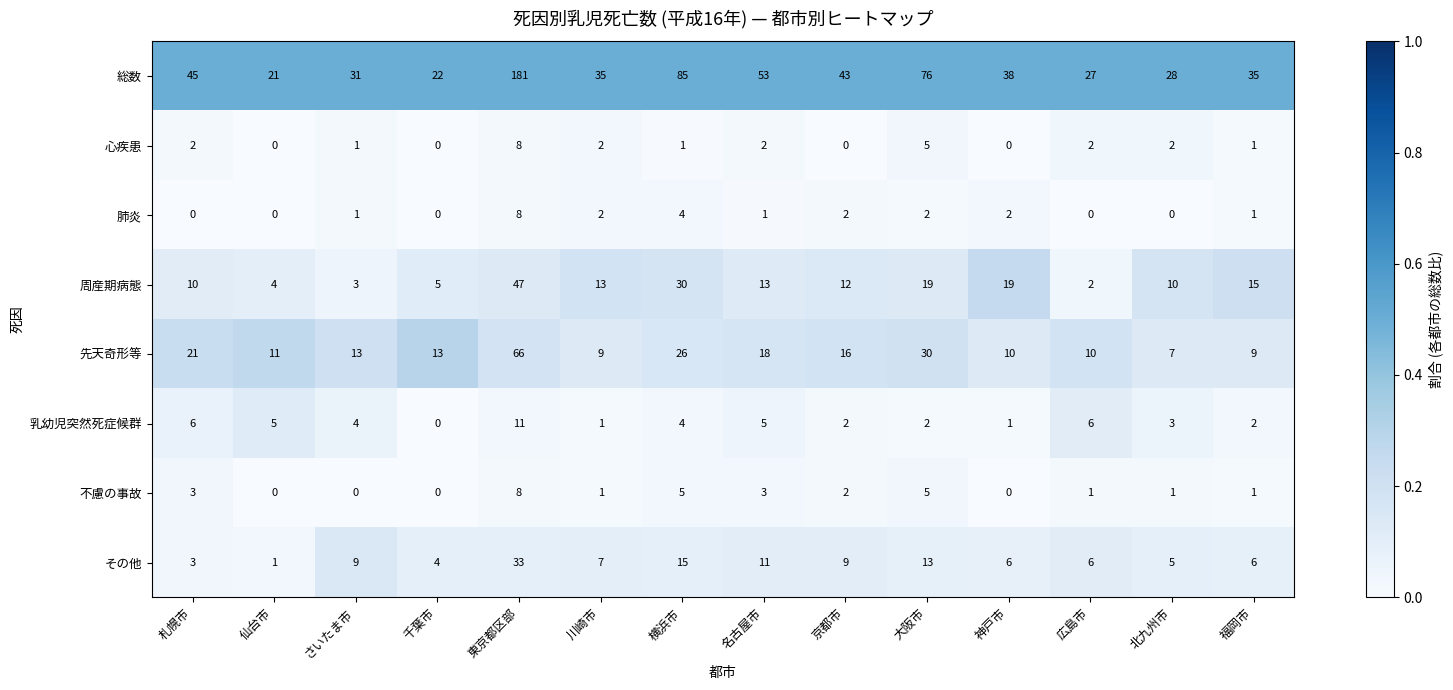

Is it true that 肺炎 equals 0 at 札幌市?

True